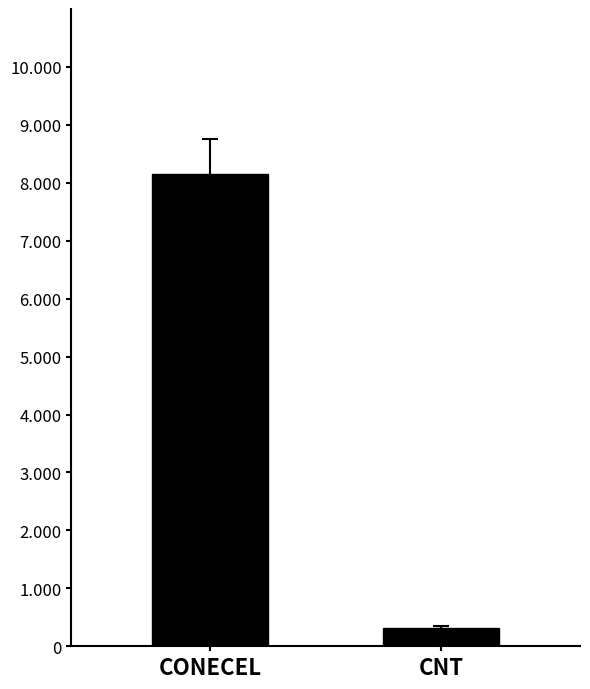

List the labels in order of value, smallest first.

CNT, CONECEL